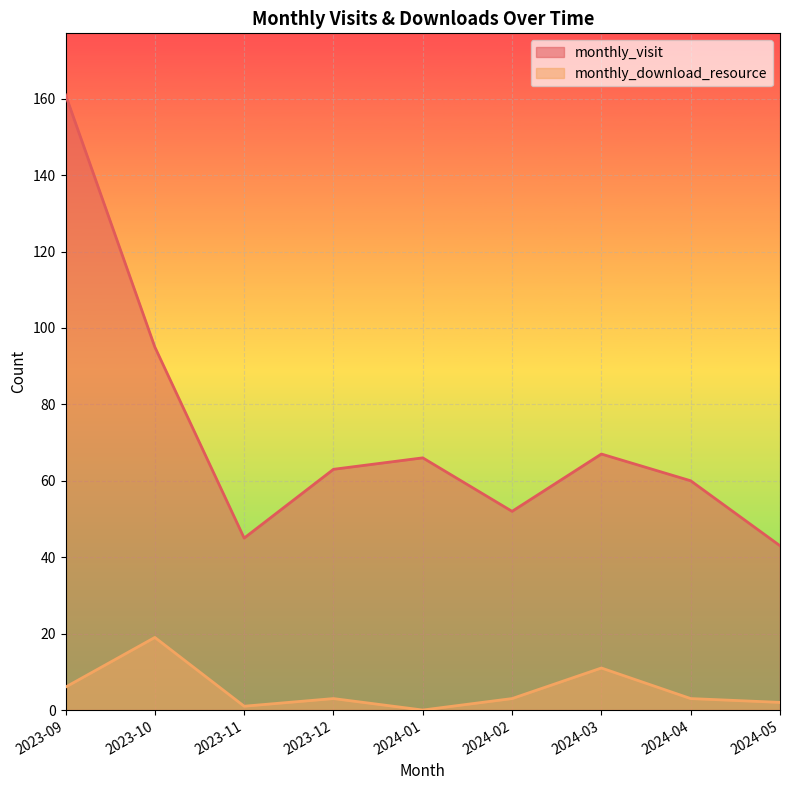

What are all the series names shown in the legend?

monthly_visit, monthly_download_resource